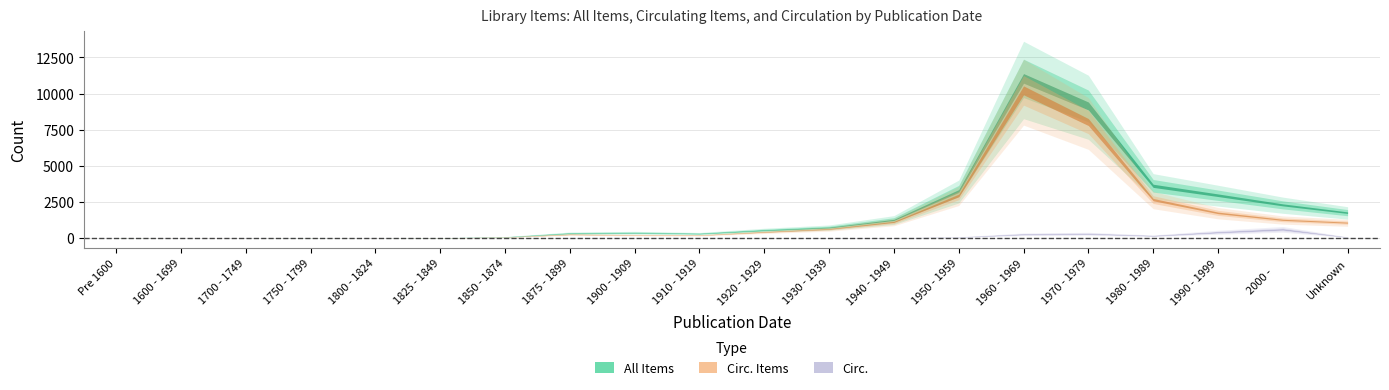

True or false: Circ. has a value of 17 at 1875 - 1899.

False